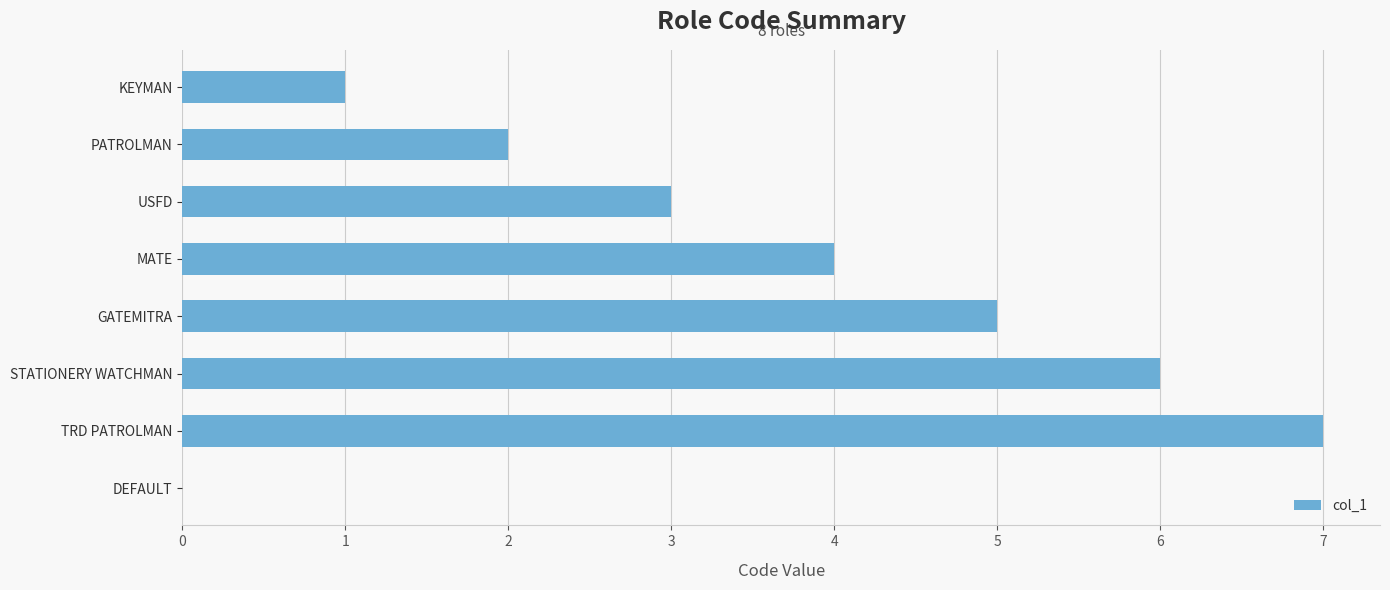

What is the sum of the values at DEFAULT and STATIONERY WATCHMAN?

6